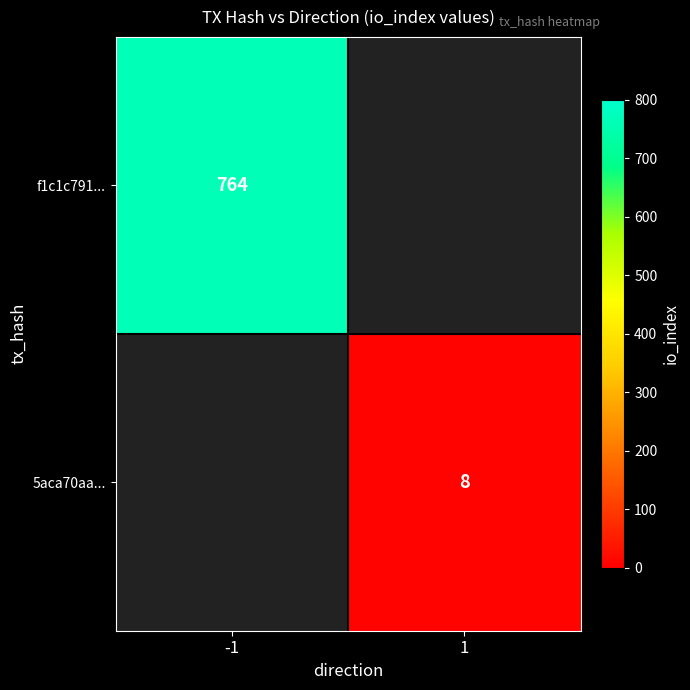

Is the value of f1c1c791... at -1 greater than the value of 5aca70aa... at 1?

Yes